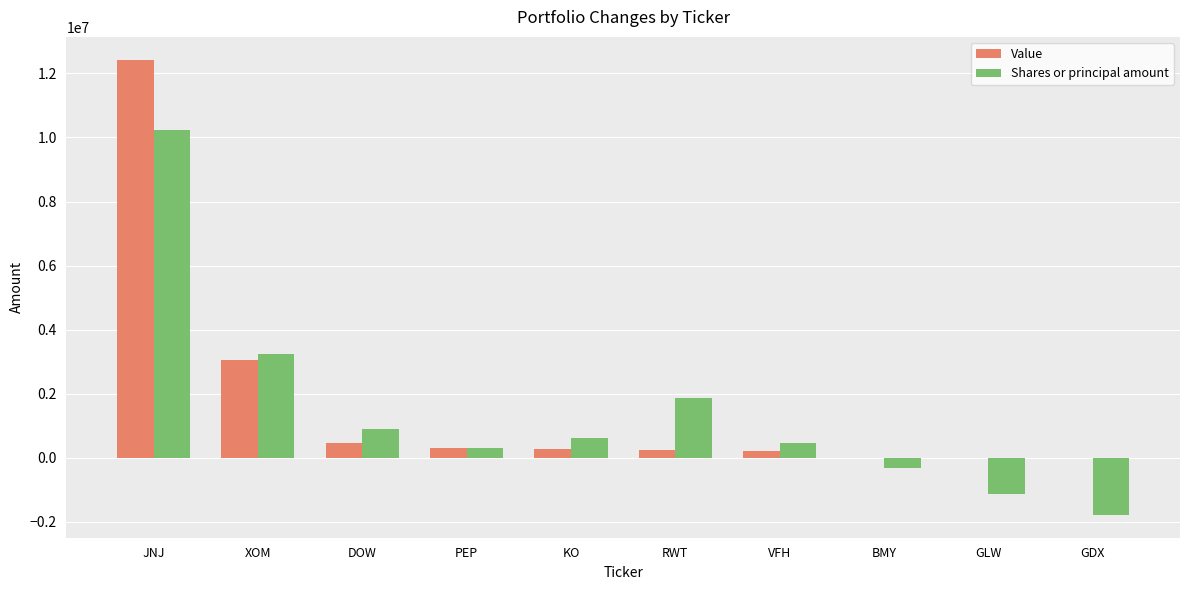

Read the Value value at VFH.

222000